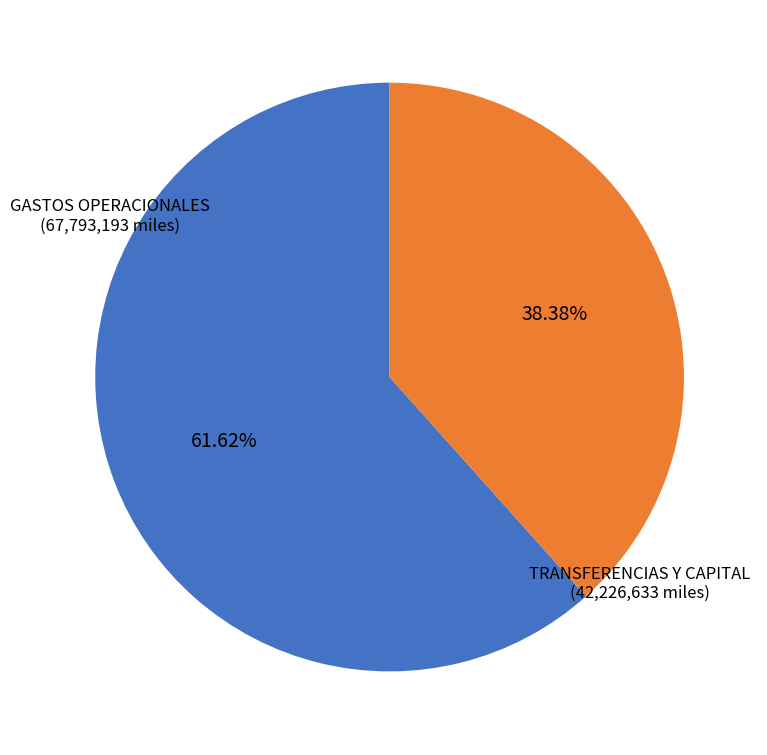

Does any single category account for the majority?

Yes